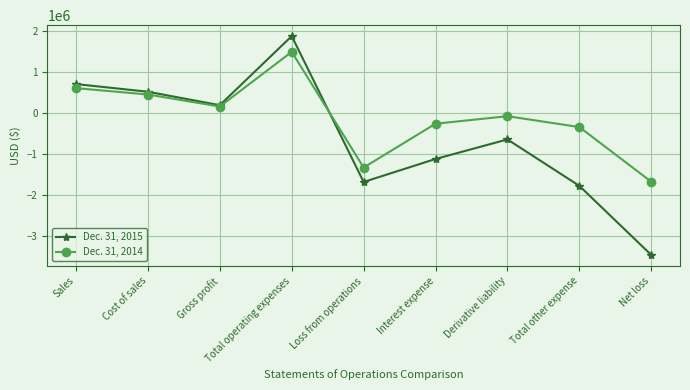

Between Sales and Gross profit, which series saw the biggest shift?

Dec. 31, 2015